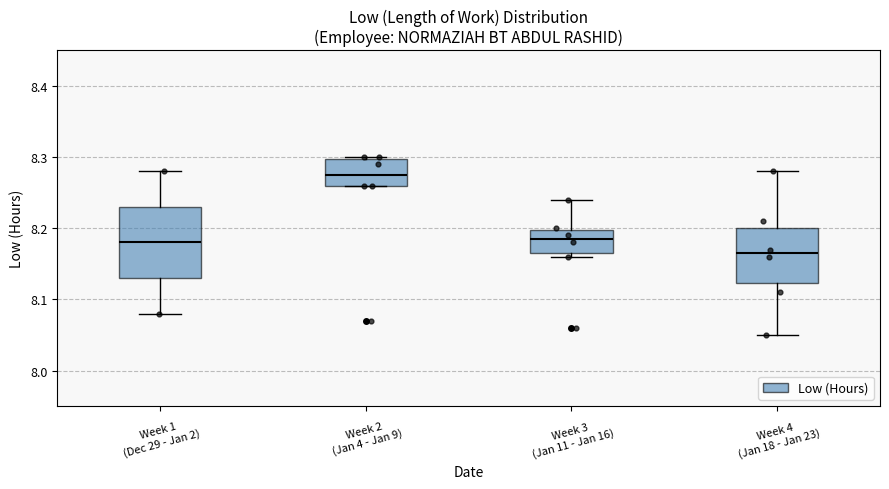

Where does the median line of the box for Week 3 (Jan 11 - Jan 16) sit on the y-axis? The values are not printed on the chart, so give them approximately, as read against the axis.

8.19